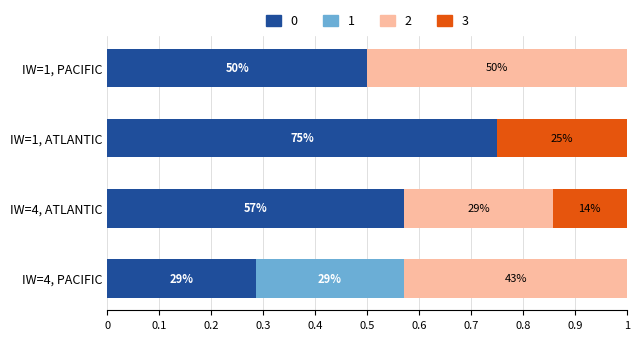

What are all the series names shown in the legend?

0, 1, 2, 3